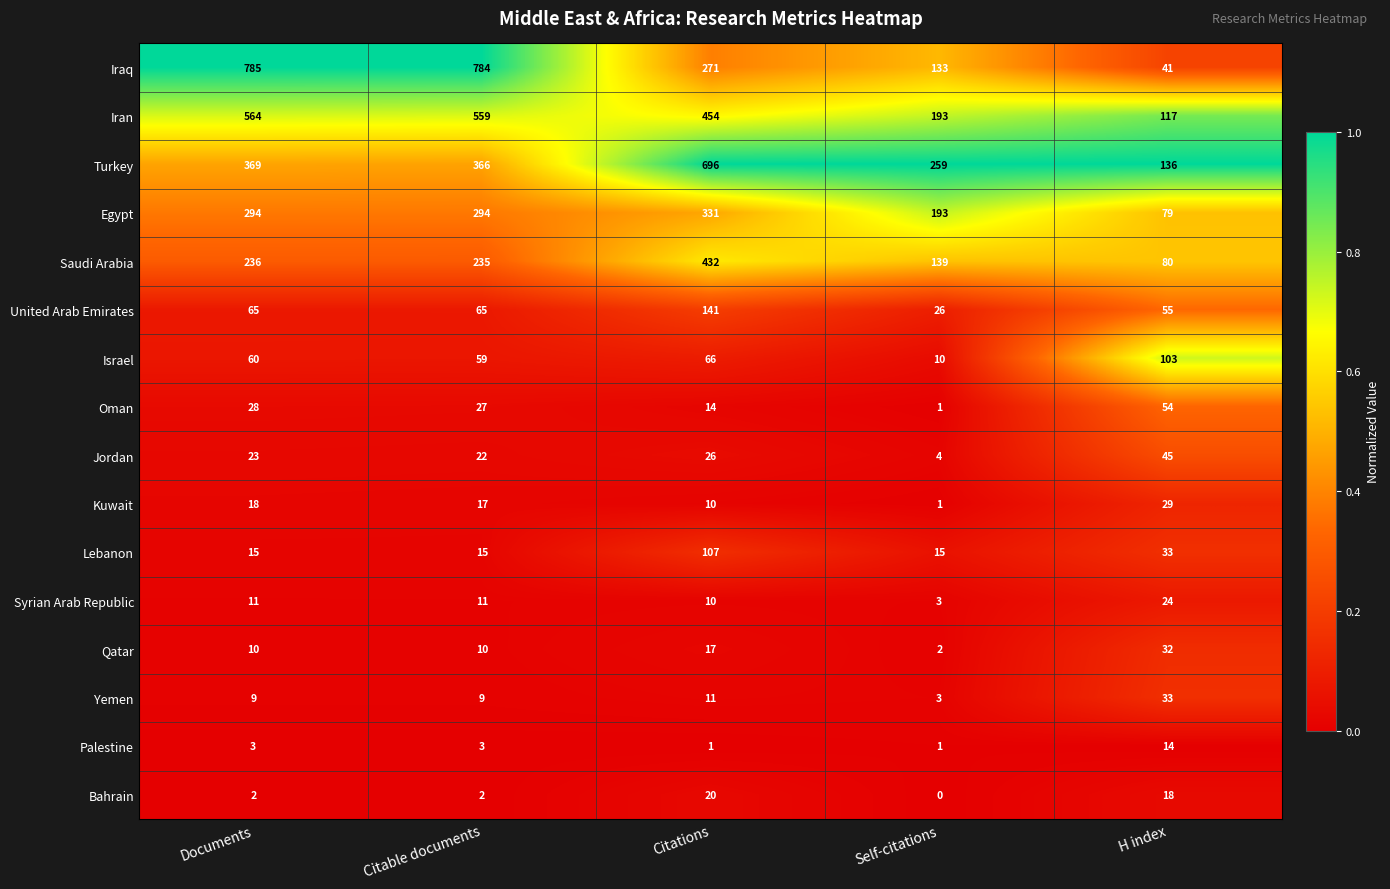

The United Arab Emirates series shows 65 at Citable documents. True or false?

True